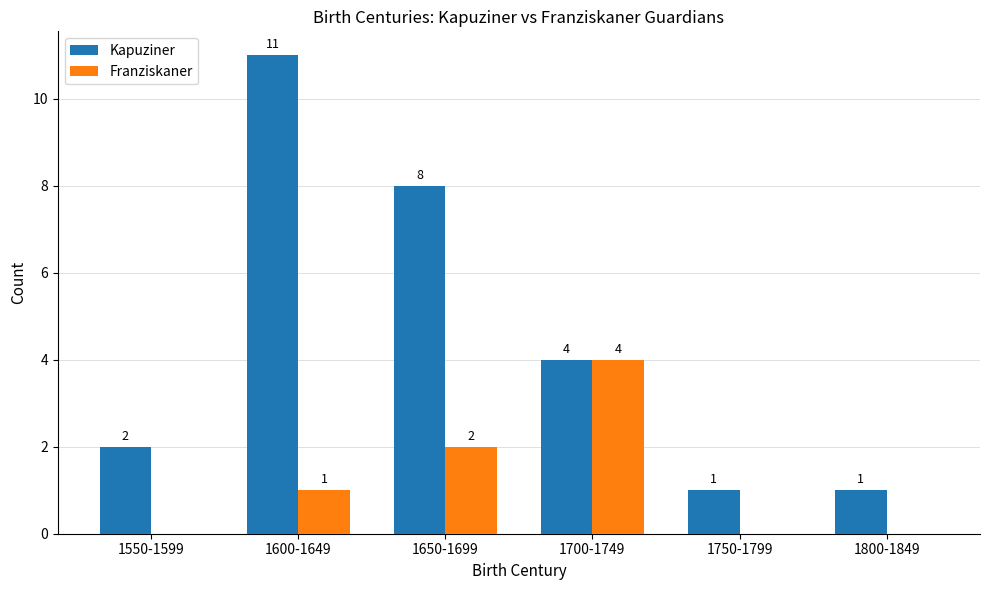

What is the spread (max minus min) of values at 1750-1799?

1